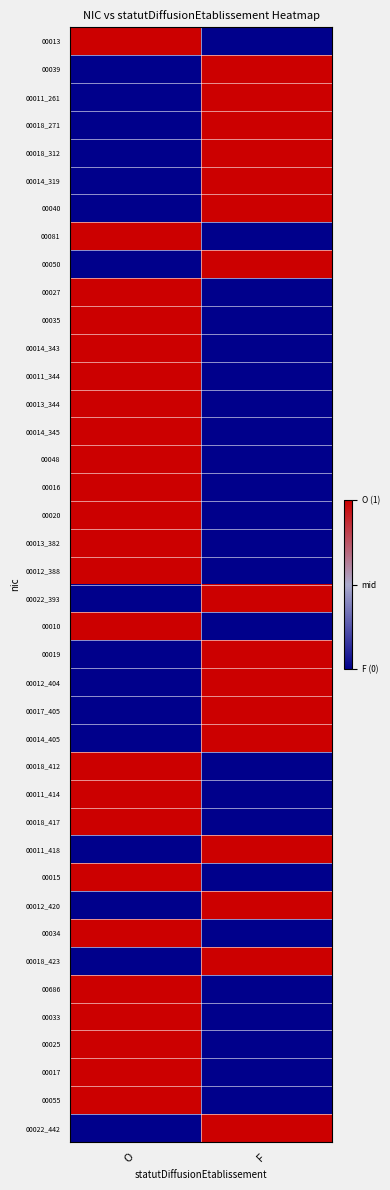

Which series changed the most between O and F?

00013